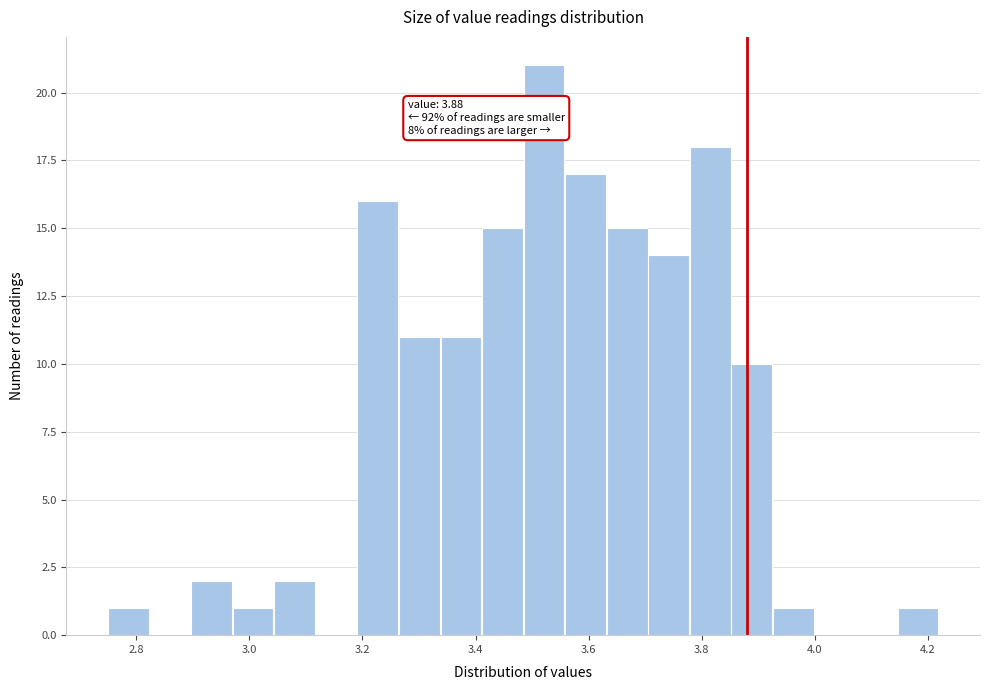

Read against the x-axis, roughly where is the centre of the tallest bar?

3.52